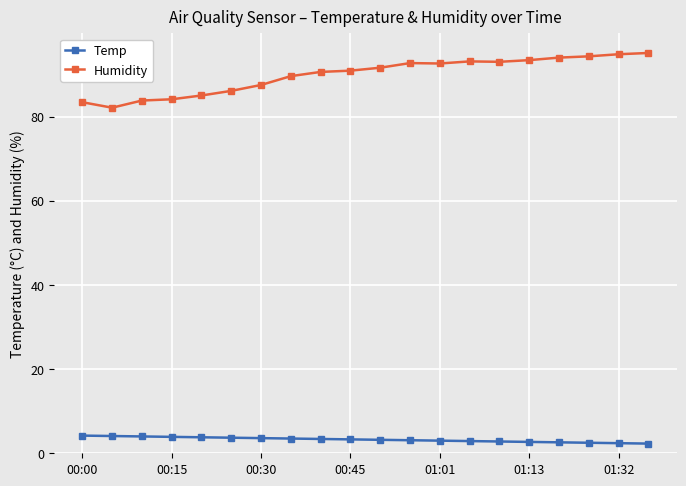

Which series has the largest total across all categories?

Humidity